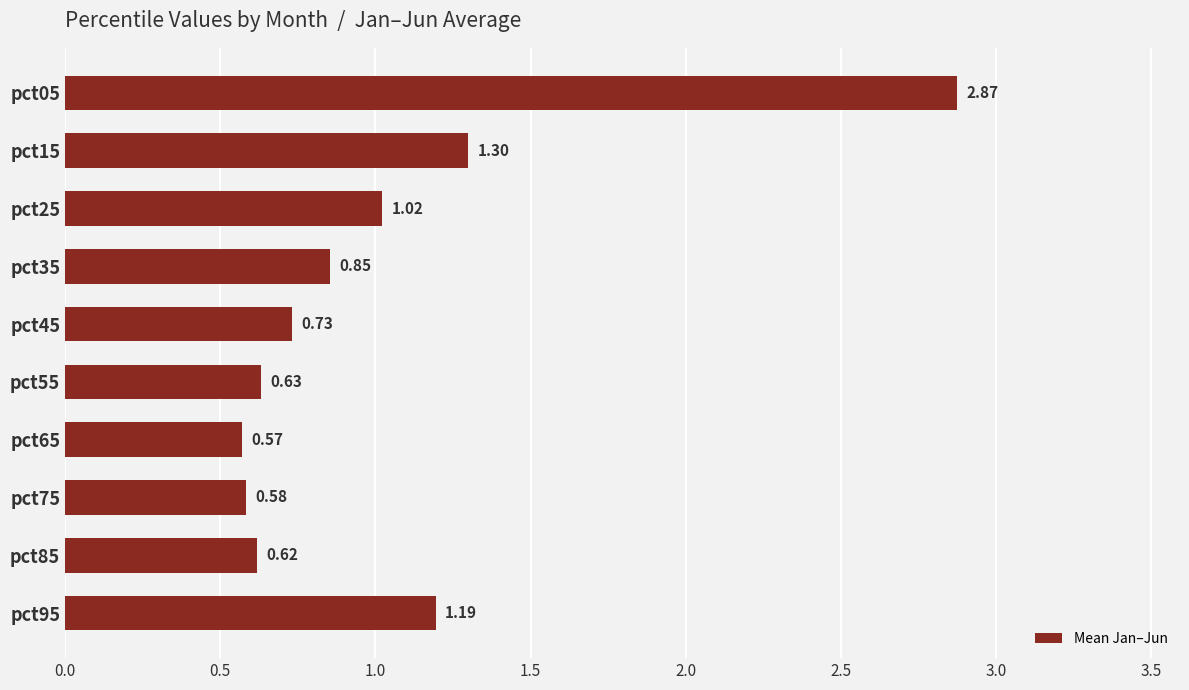

List the labels in order of value, largest first.

pct05, pct15, pct95, pct25, pct35, pct45, pct55, pct85, pct75, pct65